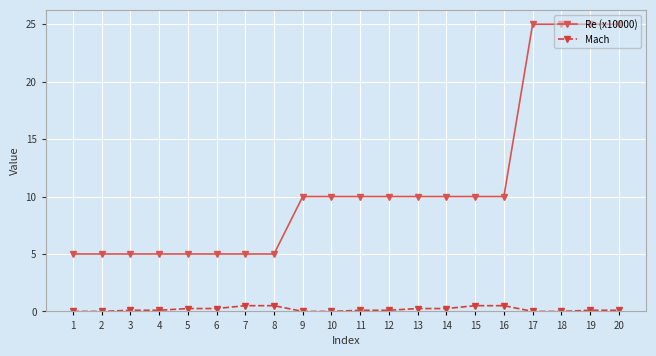

What is the value of the Mach point at the 12th from the left?

0.1